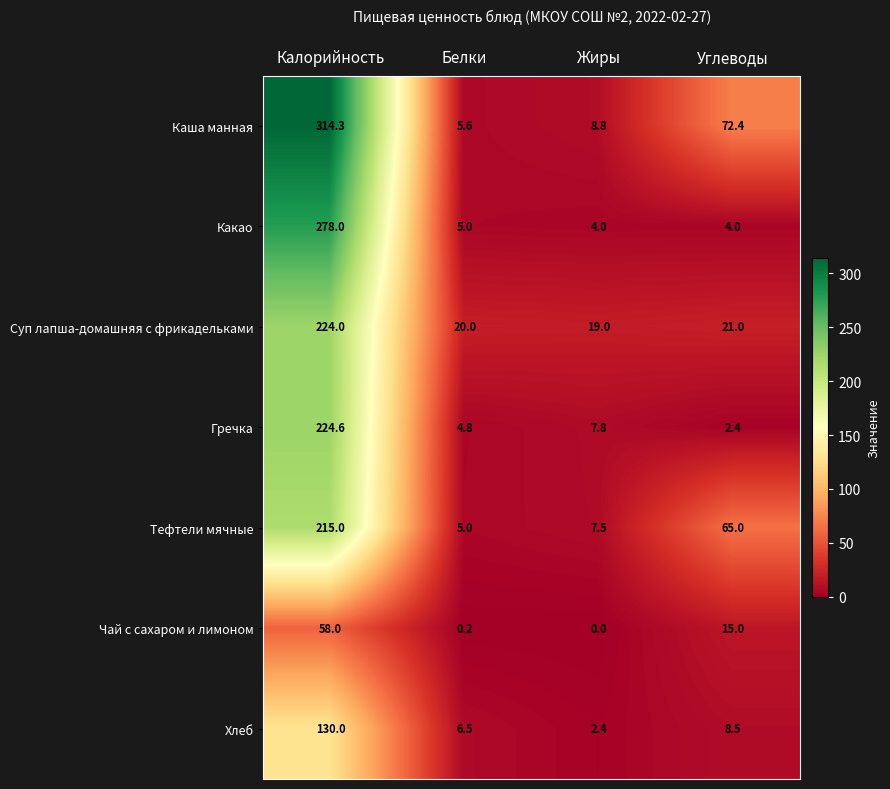

What is the total value across all series at Белки?

47.1